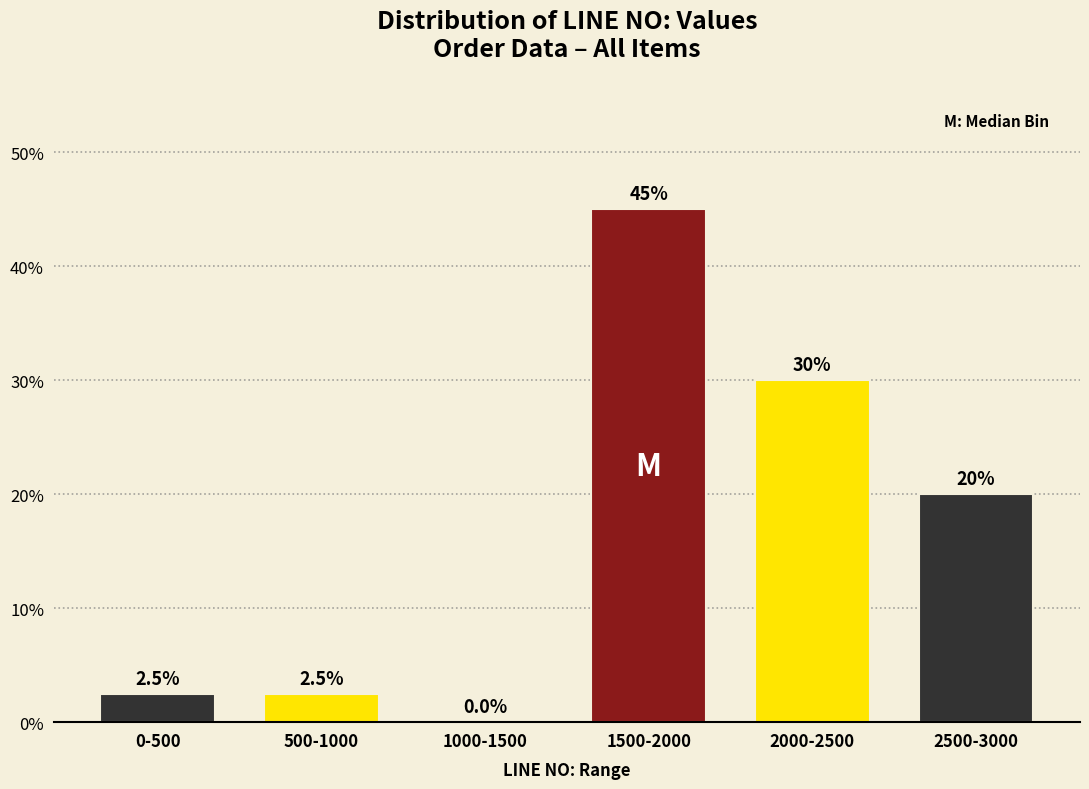

Reading right to left, what are all the values shown in this chart?

2500-3000=20.0	2000-2500=30.0	1500-2000=45.0	1000-1500=0.0	500-1000=2.5	0-500=2.5